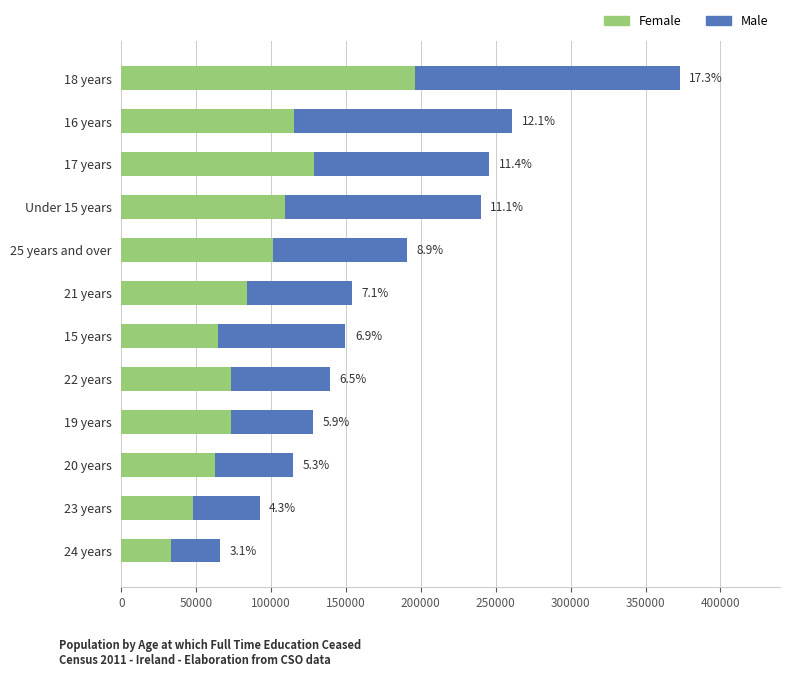

What are all the series names shown in the legend?

Female, Male